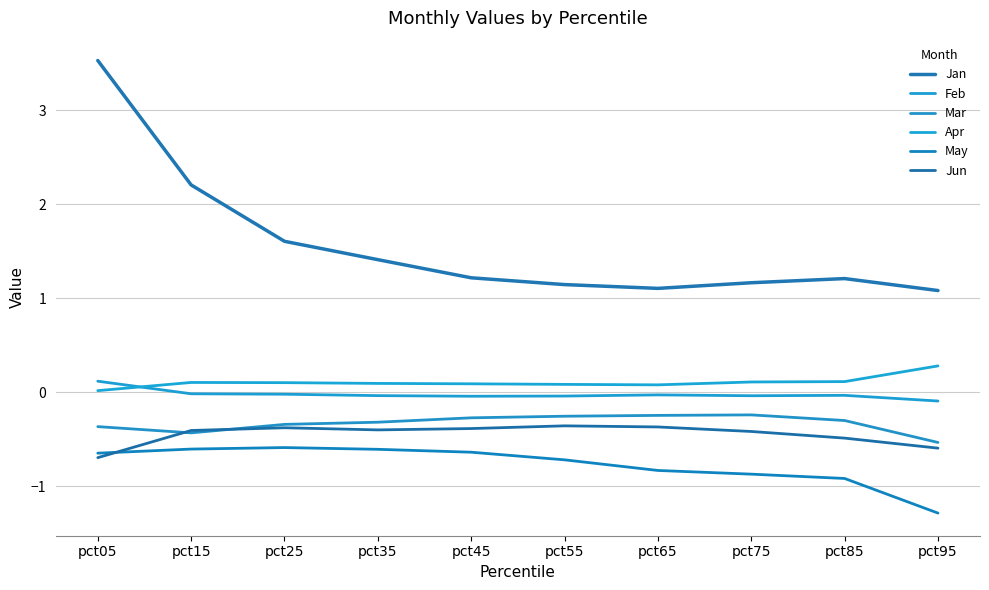

The Jan series shows 1.8 at pct65. True or false?

False